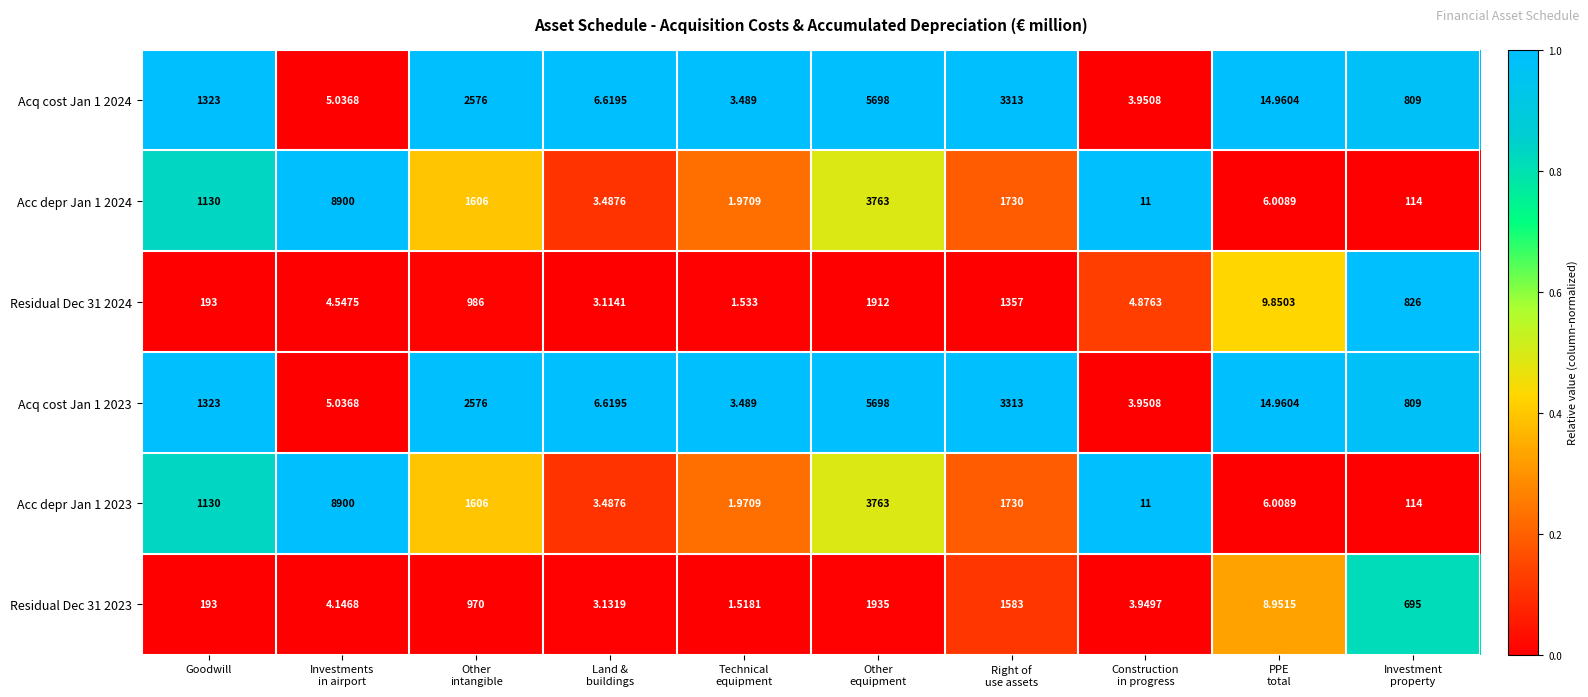

Where does the Acq cost Jan 1 2023 series first go above 809?

Goodwill